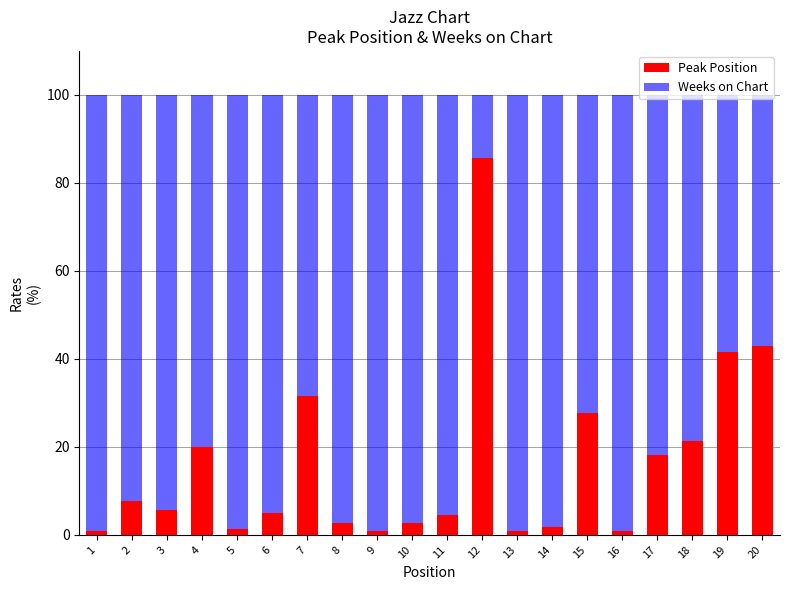

The Peak Position series shows 42.9 at 20. True or false?

True